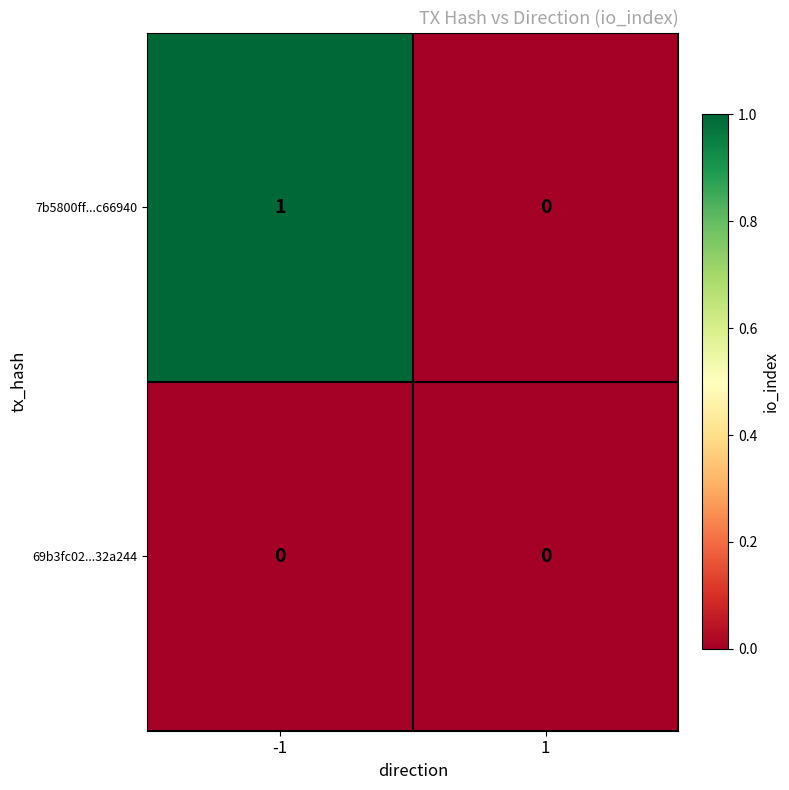

Rank the series by their maximum value, from highest to lowest.

7b5800ff...c66940, 69b3fc02...32a244